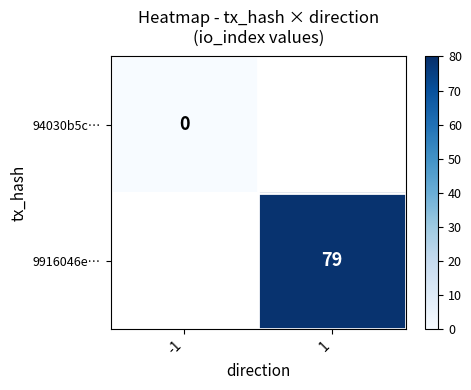

At which label does 9916046e… reach its minimum?

-1